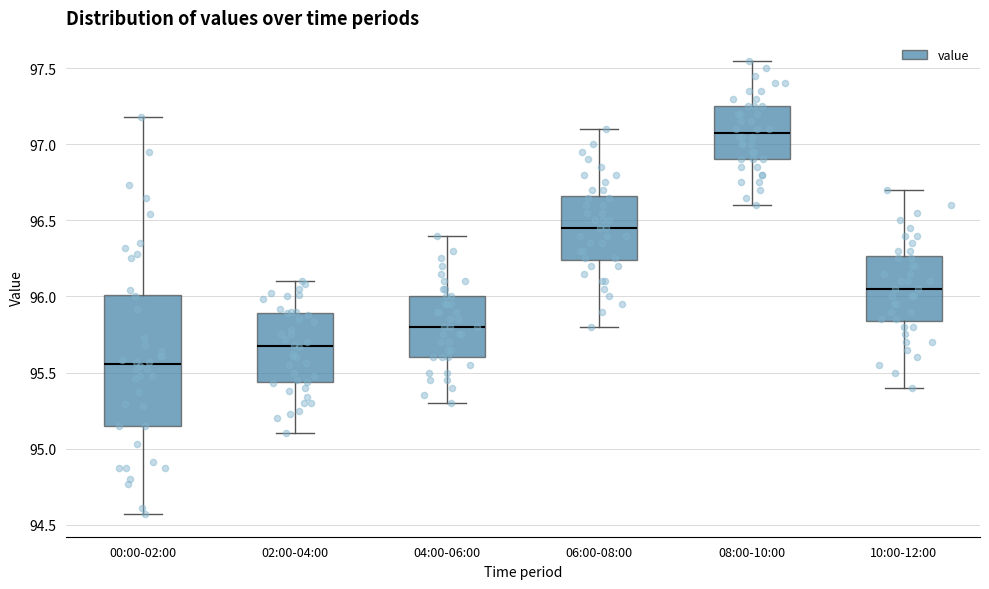

Reading left to right, transcribe this box plot: for each box, give where its median line is, the range the box spans, and where its two whiskers end, as read against the y-axis. The values are not printed on the chart, so give them approximately, as read against the axis.

00:00-02:00: median 95.55, box 95.15 to 96.00, whiskers 94.55 to 97.20
02:00-04:00: median 95.70, box 95.45 to 95.90, whiskers 95.10 to 96.10
04:00-06:00: median 95.80, box 95.60 to 96.00, whiskers 95.30 to 96.40
06:00-08:00: median 96.45, box 96.25 to 96.65, whiskers 95.80 to 97.10
08:00-10:00: median 97.10, box 96.90 to 97.25, whiskers 96.60 to 97.55
10:00-12:00: median 96.05, box 95.85 to 96.25, whiskers 95.40 to 96.70